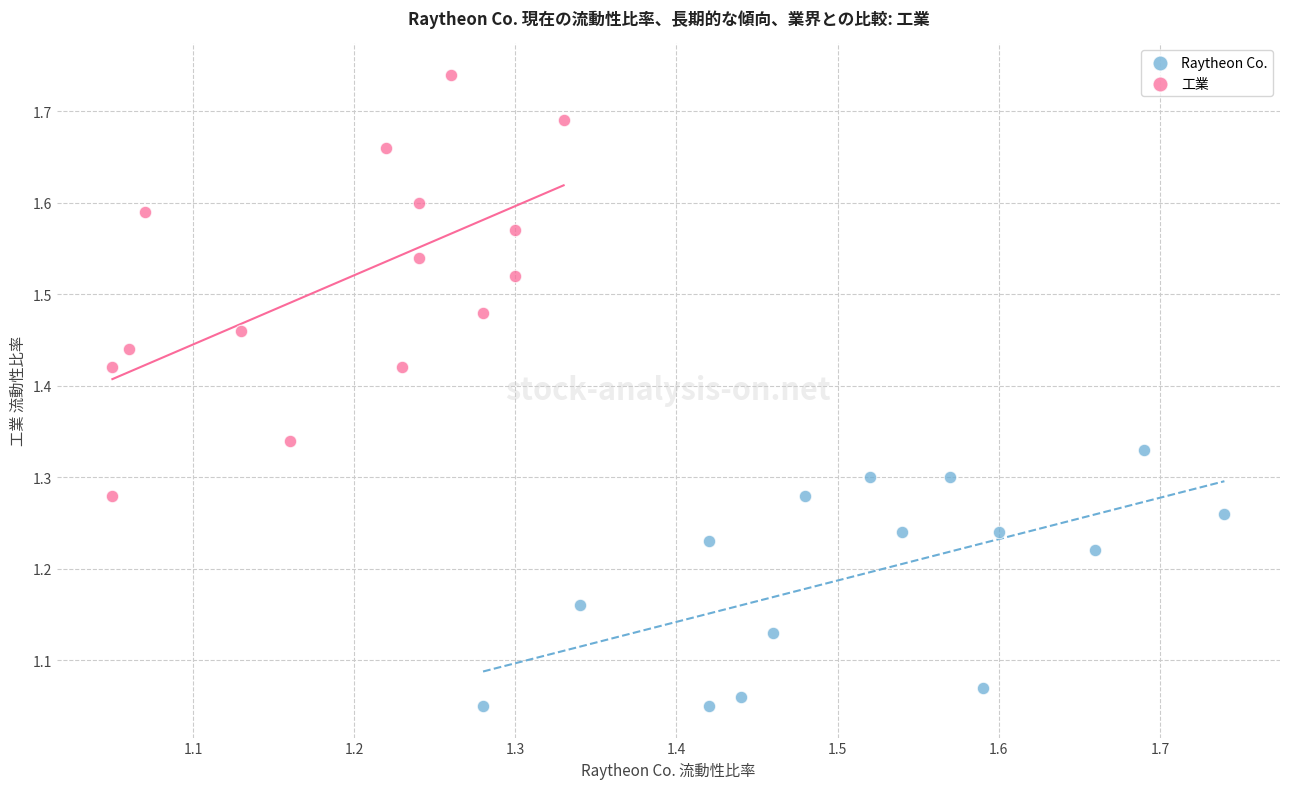

Which series has the widest spread of Y values?

工業